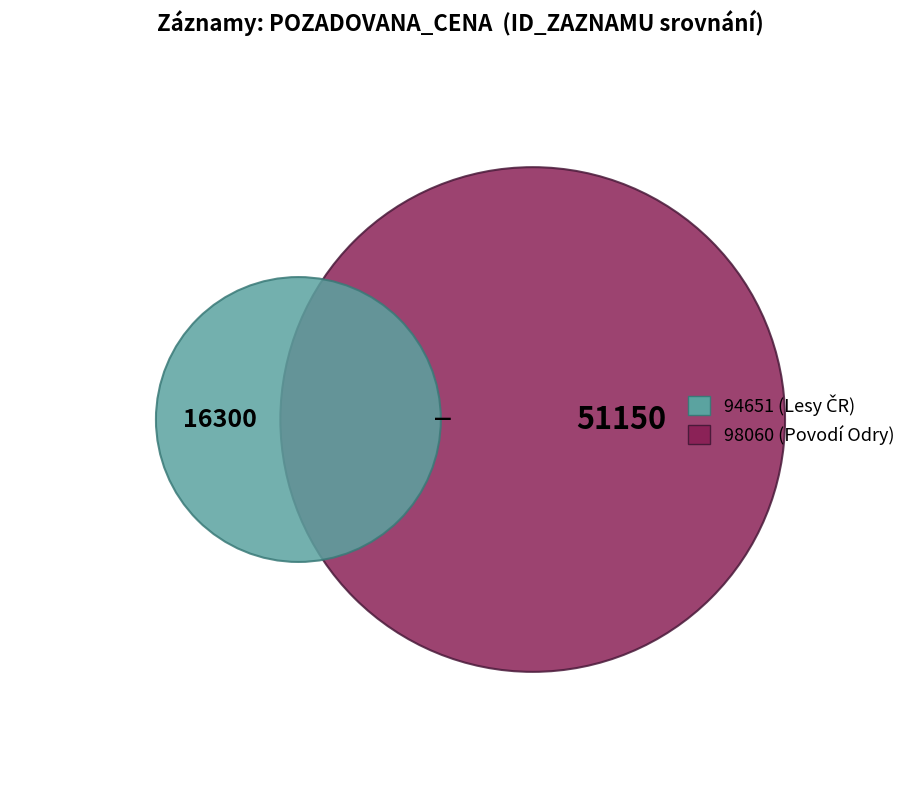

Count the number of slices in the pie.

2